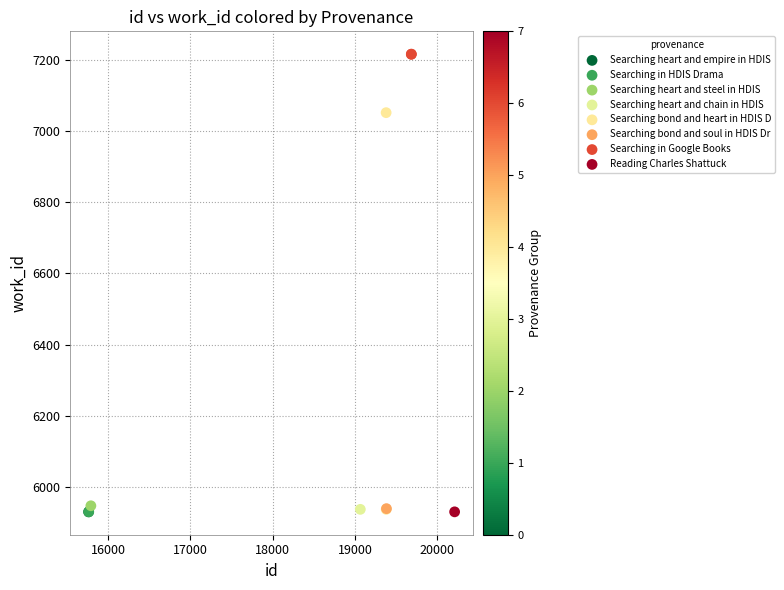

Which series contains the highest Y value?

Searching in Google Books